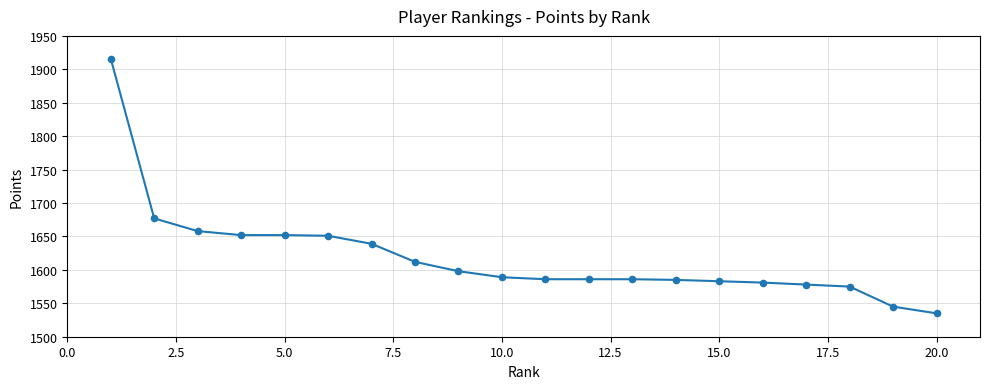

What is the difference between the maximum and minimum values?

381